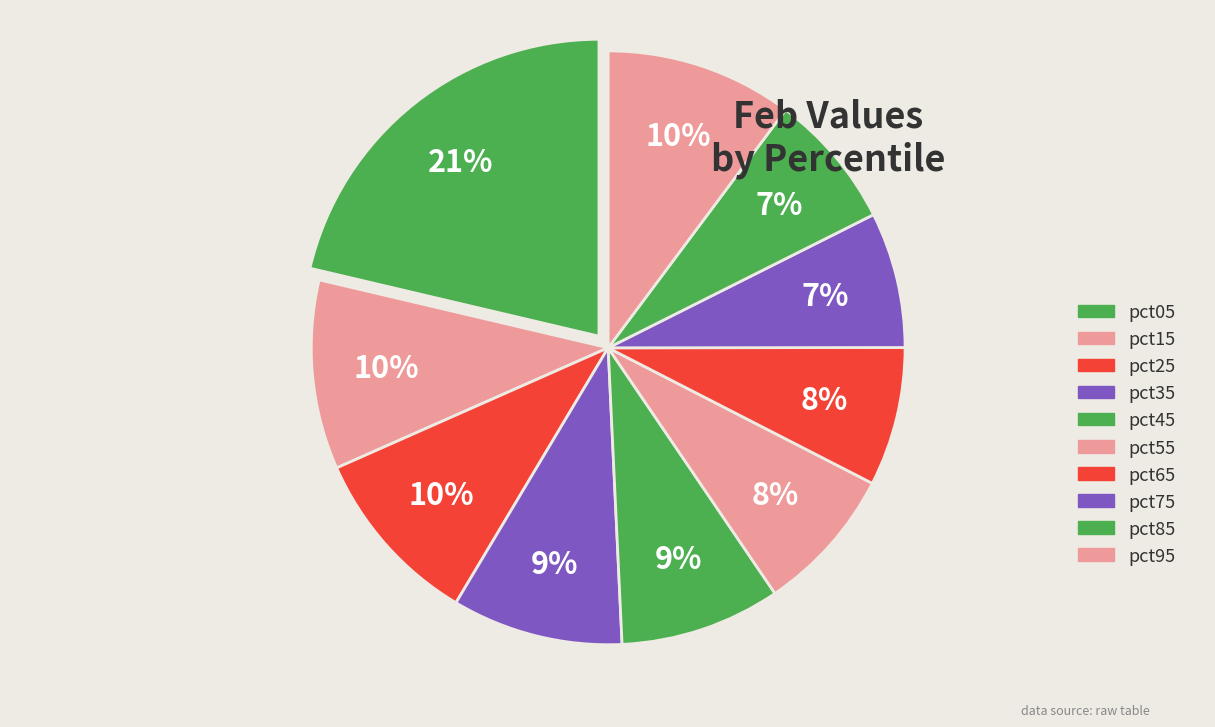

How many segments does this pie chart have?

10